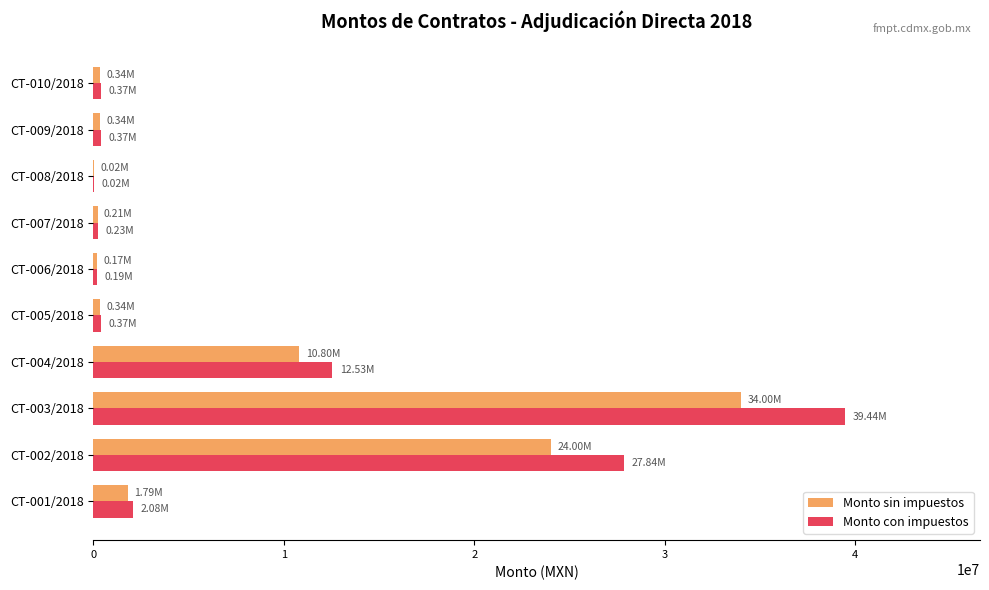

How many values in the Monto sin impuestos series exceed 340347?

7